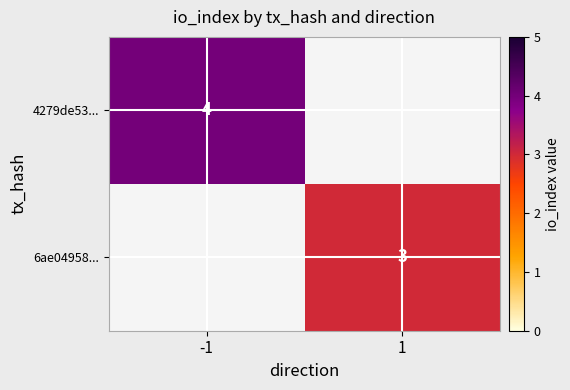

The 6ae04958... series shows 3 at 1. True or false?

True